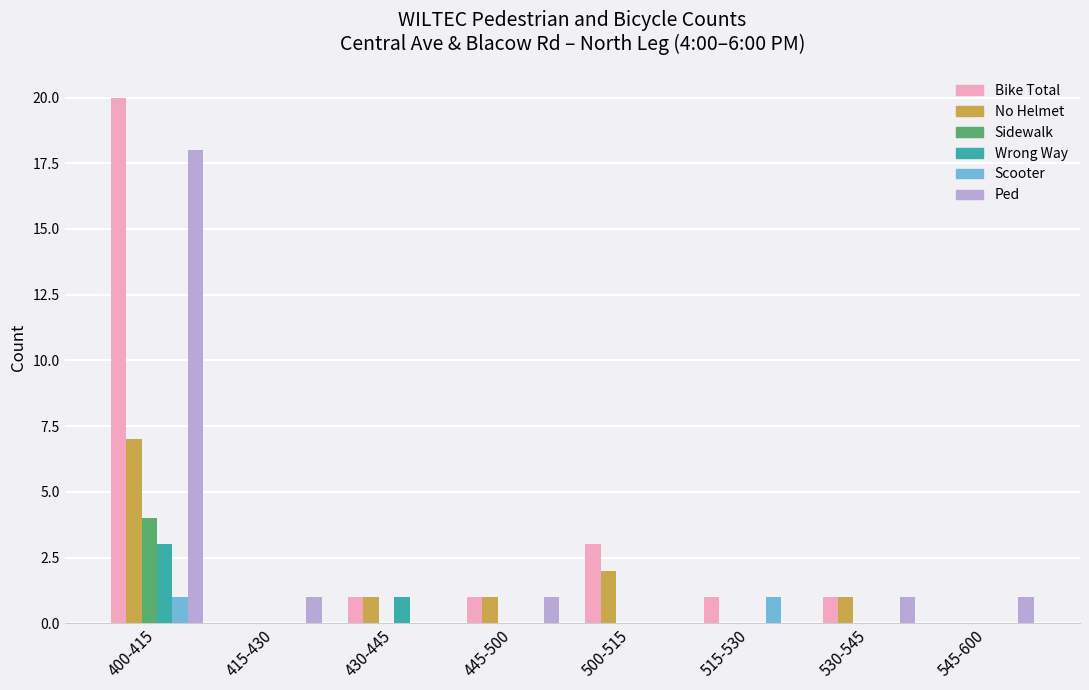

What is the sum of all Sidewalk values?

4